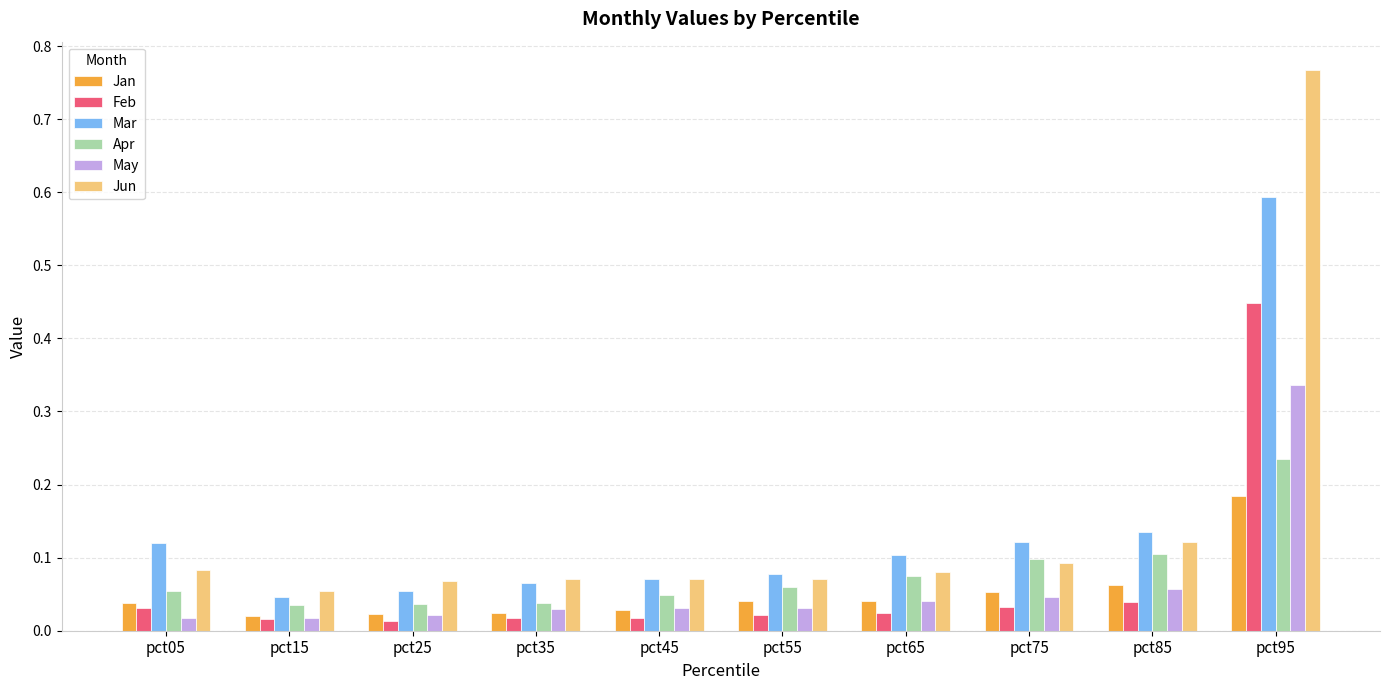

How many groups of bars are there?

10